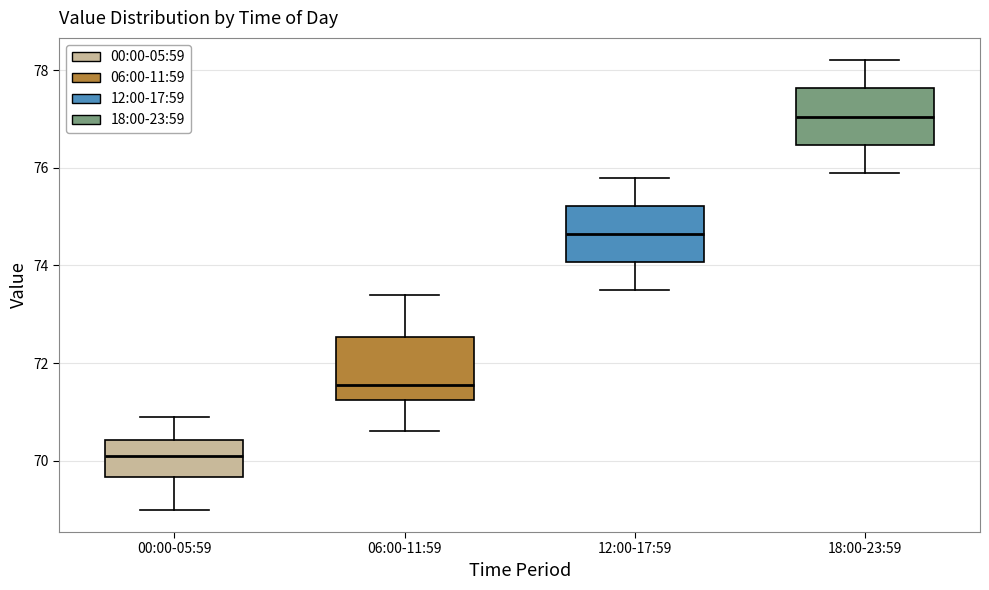

Where does the upper whisker of the box for 00:00-05:59 end on the y-axis? The values are not printed on the chart, so give them approximately, as read against the axis.

71.0